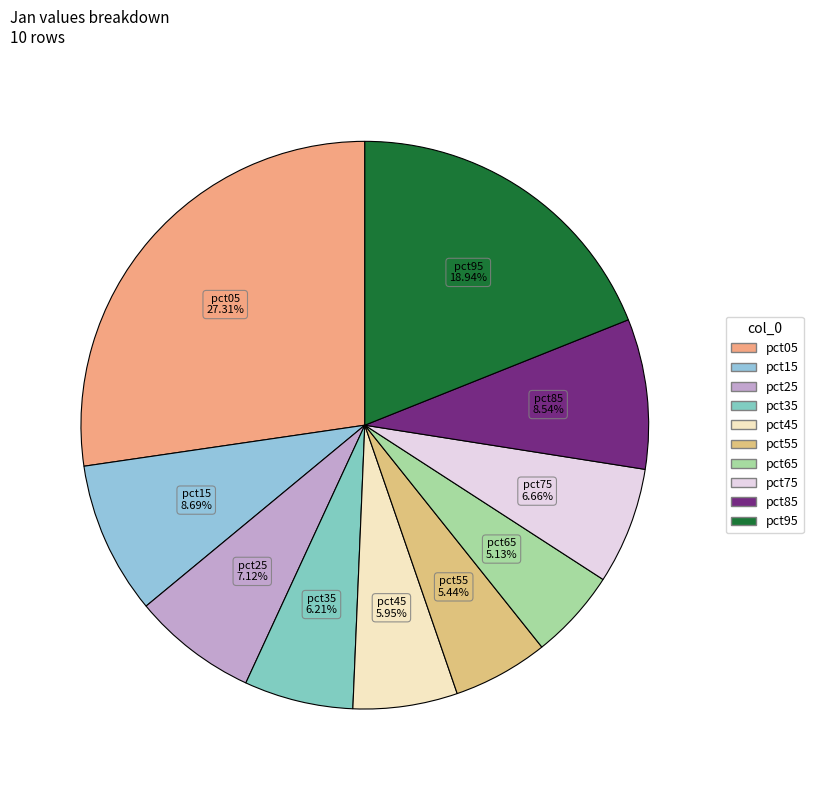

The pct55 slice represents 1% of the pie. True or false?

False